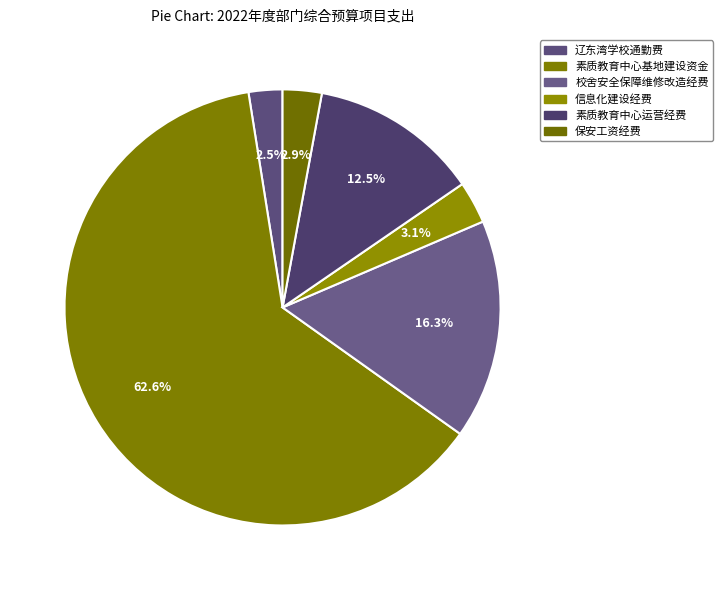

To the nearest percent, what is the difference between the largest and smallest slice percentages?

60%